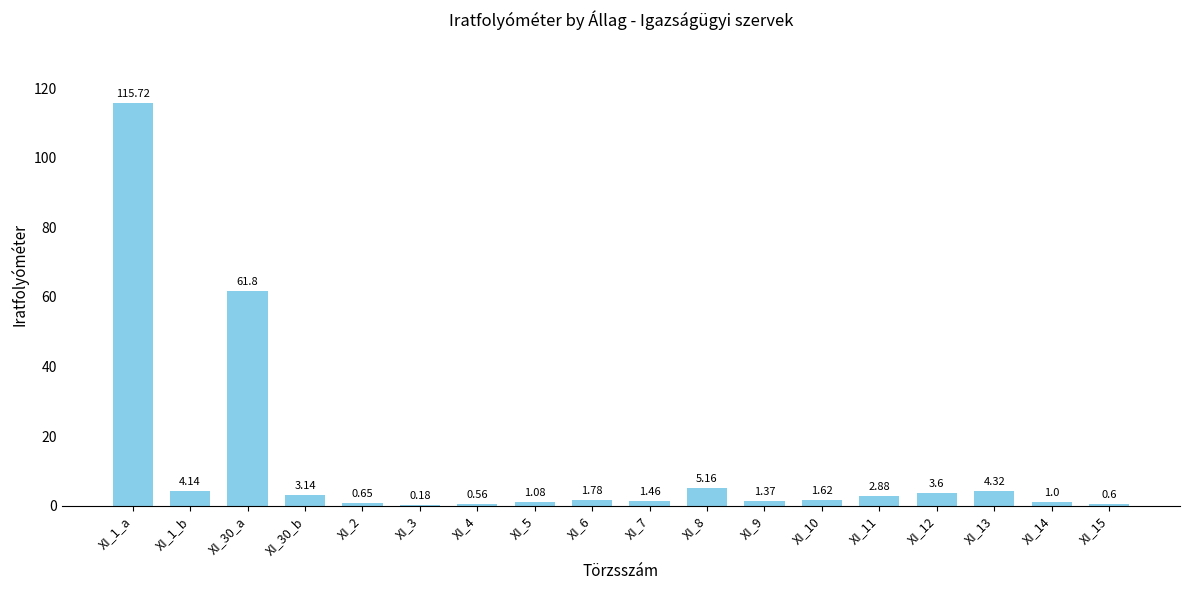

What is the sum of all values?

211.1